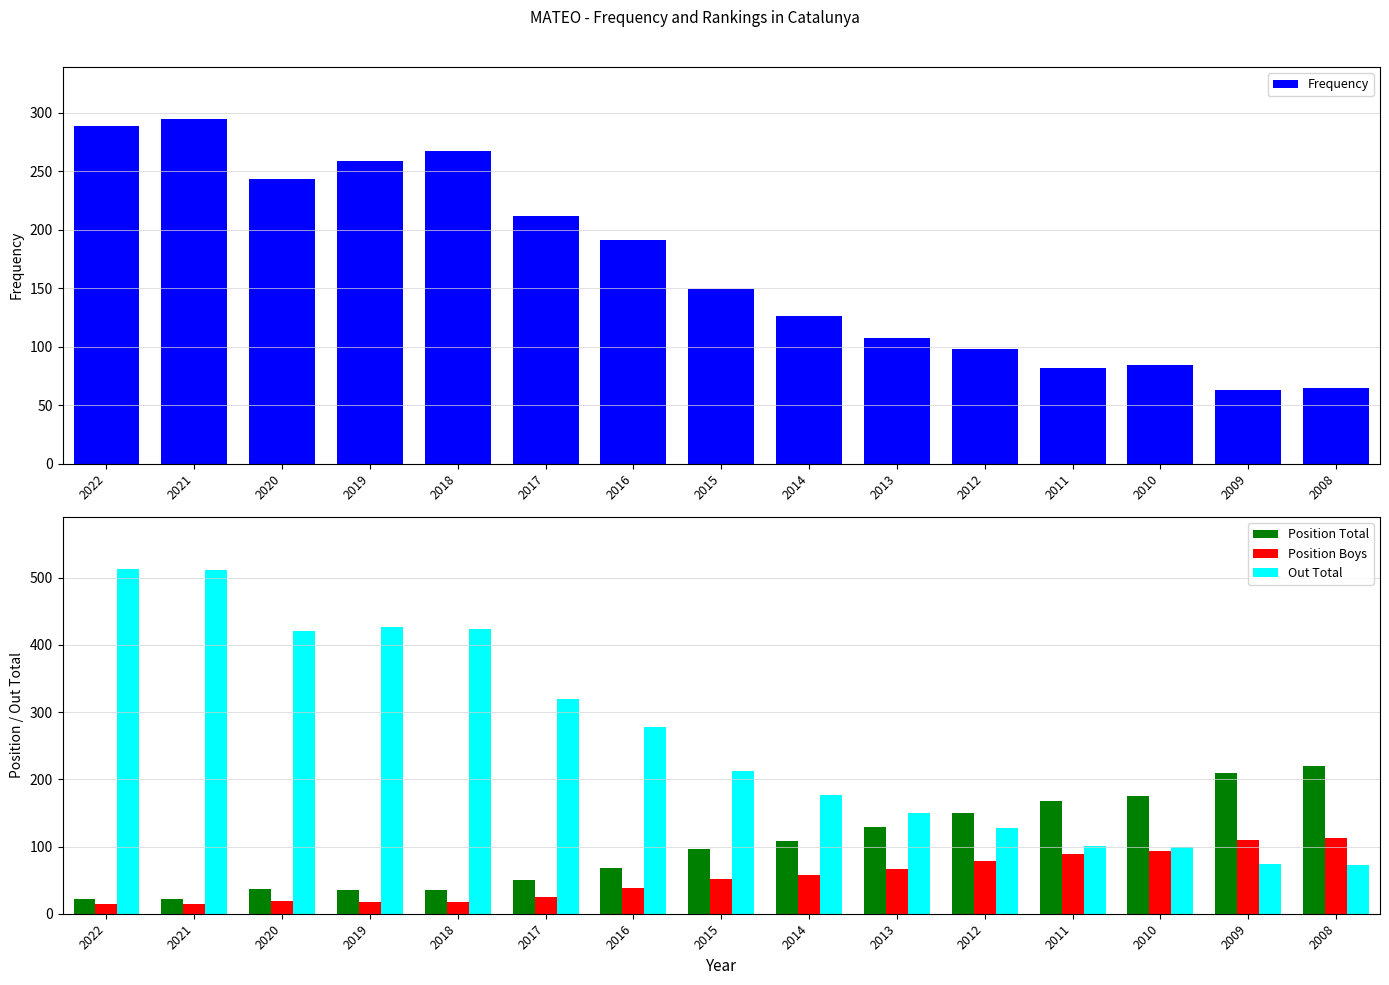

Reading left to right, transcribe all the data shown in this chart.

Frequency: 2022=289	2021=295	2020=243	2019=259	2018=267	2017=212	2016=191	2015=149	2014=126	2013=107	2012=98	2011=82	2010=84	2009=63	2008=65
Position Total: 2022=22	2021=22	2020=37	2019=36	2018=36	2017=50	2016=68	2015=97	2014=108	2013=129	2012=150	2011=168	2010=175	2009=210	2008=220
Position Boys: 2022=14	2021=14	2020=19	2019=18	2018=17	2017=25	2016=38	2015=51	2014=57	2013=67	2012=78	2011=89	2010=94	2009=109	2008=112
Out Total: 2022=513	2021=511	2020=420	2019=426	2018=423	2017=319	2016=278	2015=212	2014=177	2013=150	2012=127	2011=101	2010=100	2009=74	2008=73